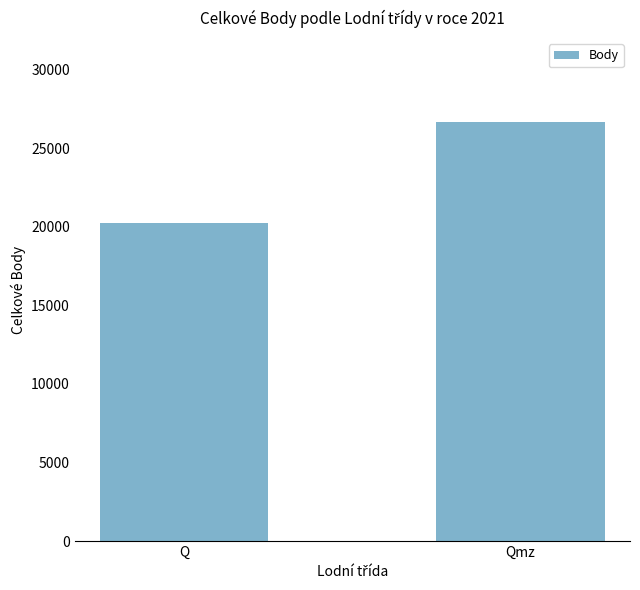

What position from the left is Qmz?

2